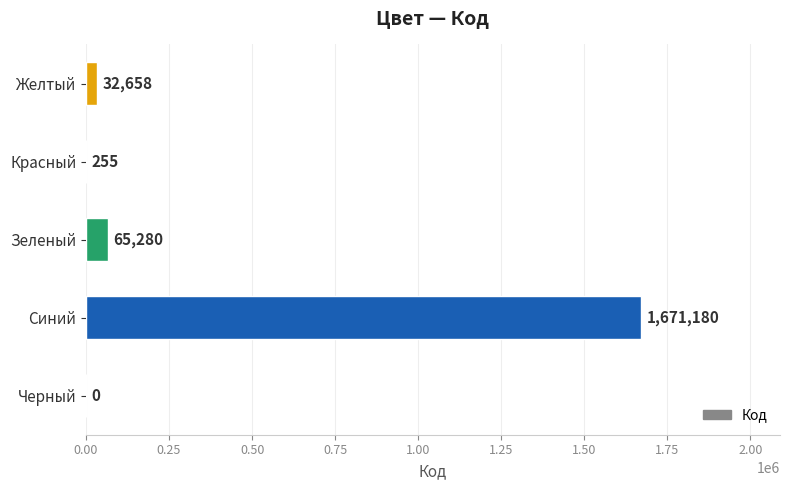

What is the sum of the values at Синий and Зеленый?

1736460